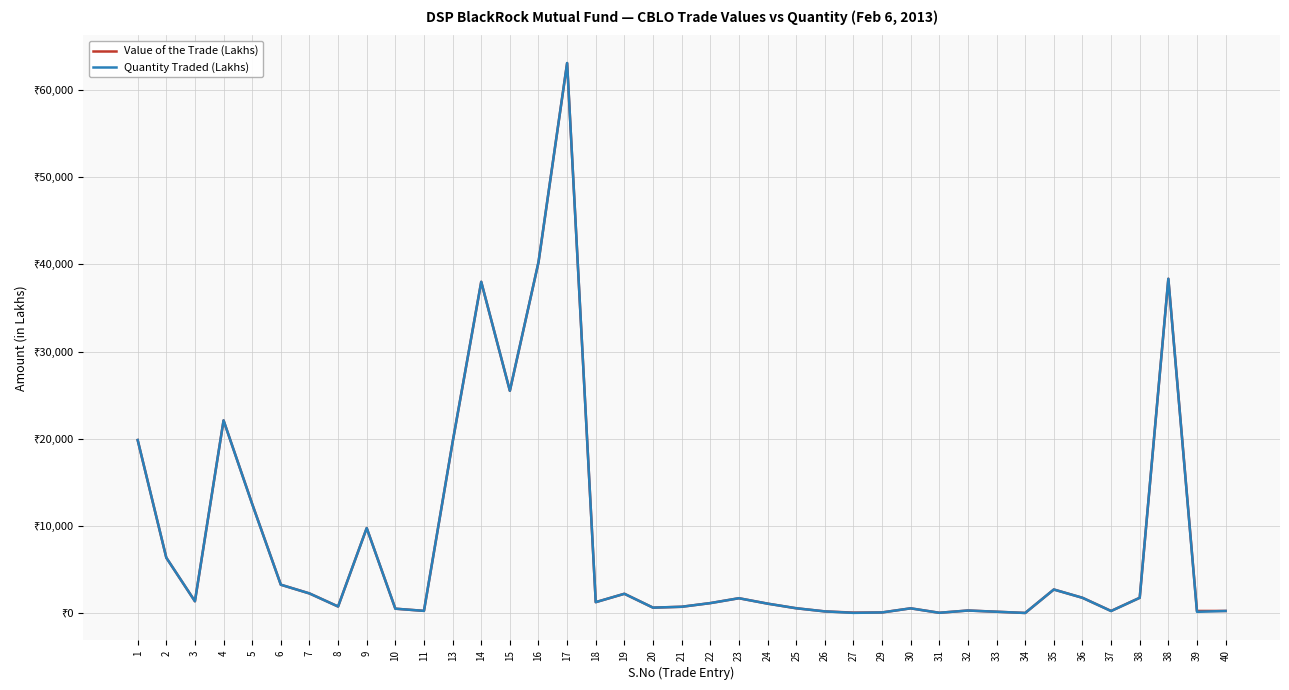

What is the sum of the Value of the Trade (Lakhs) values at 7 and 18?

3499.3